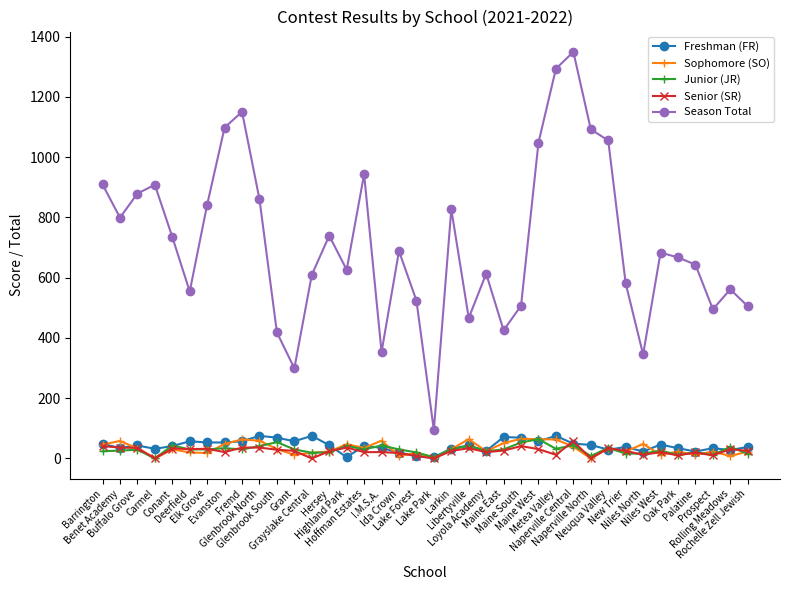

Which series changed the most between Evanston and Lake Forest?

Season Total